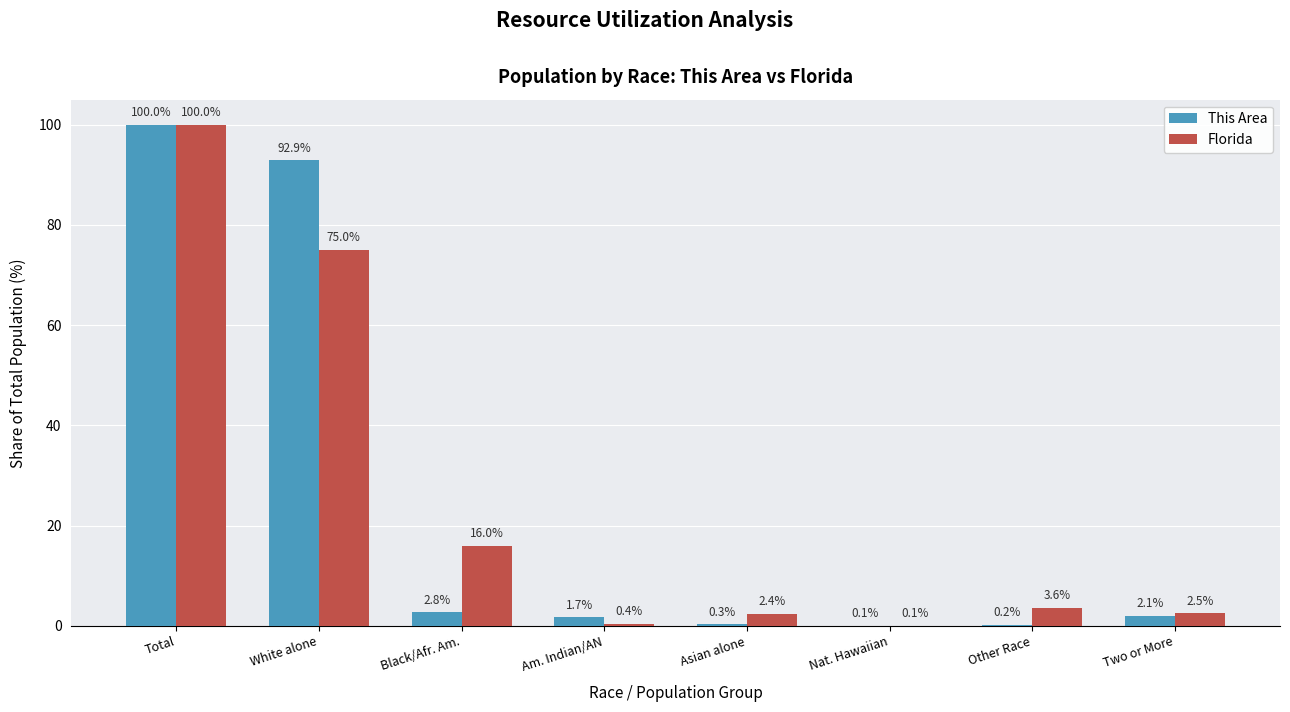

At which label is This Area closest to 50?

White alone